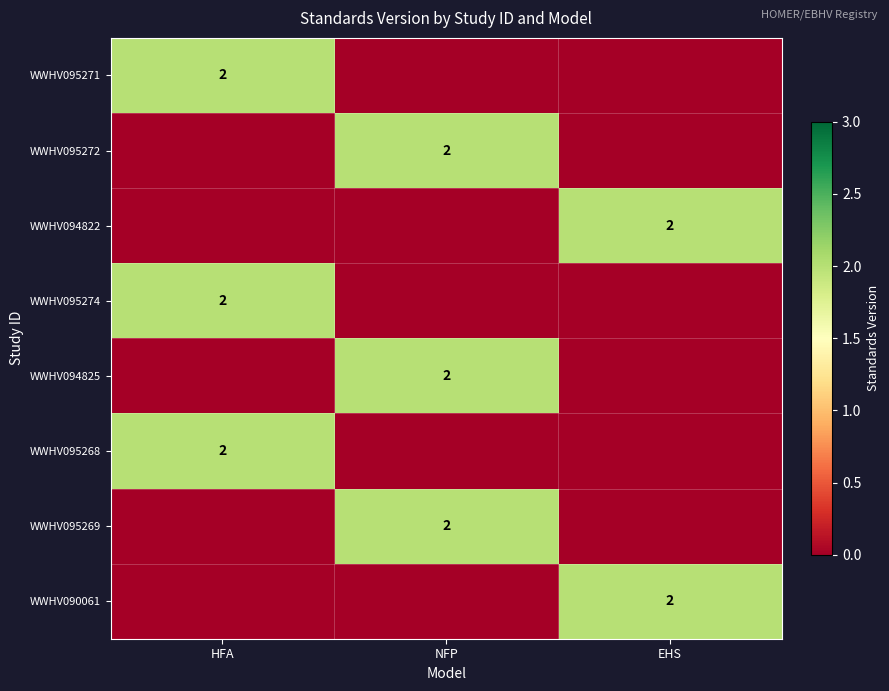

The value of WWHV095271 at HFA is 2. True or false?

True